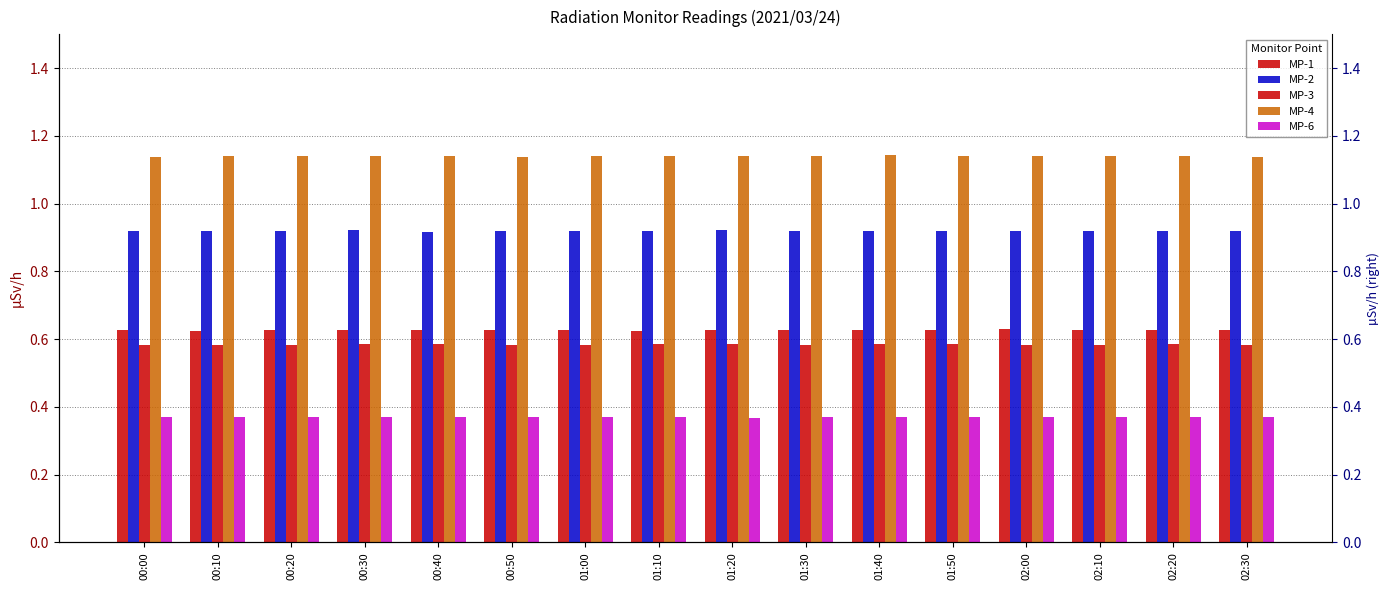

What position from the left is 00:40?

5